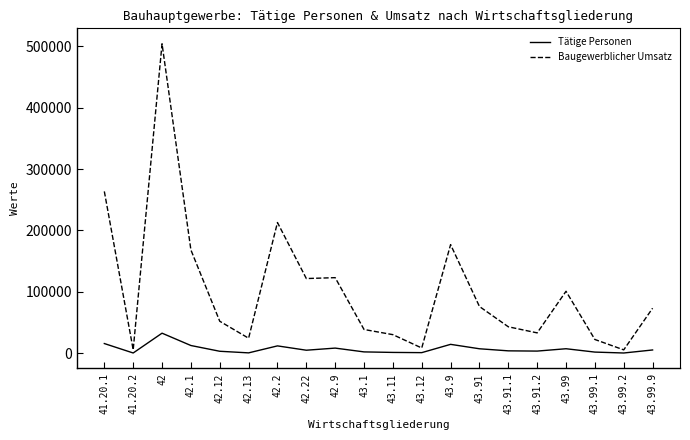

The value of Baugewerblicher Umsatz at 42.22 is 163897. True or false?

False